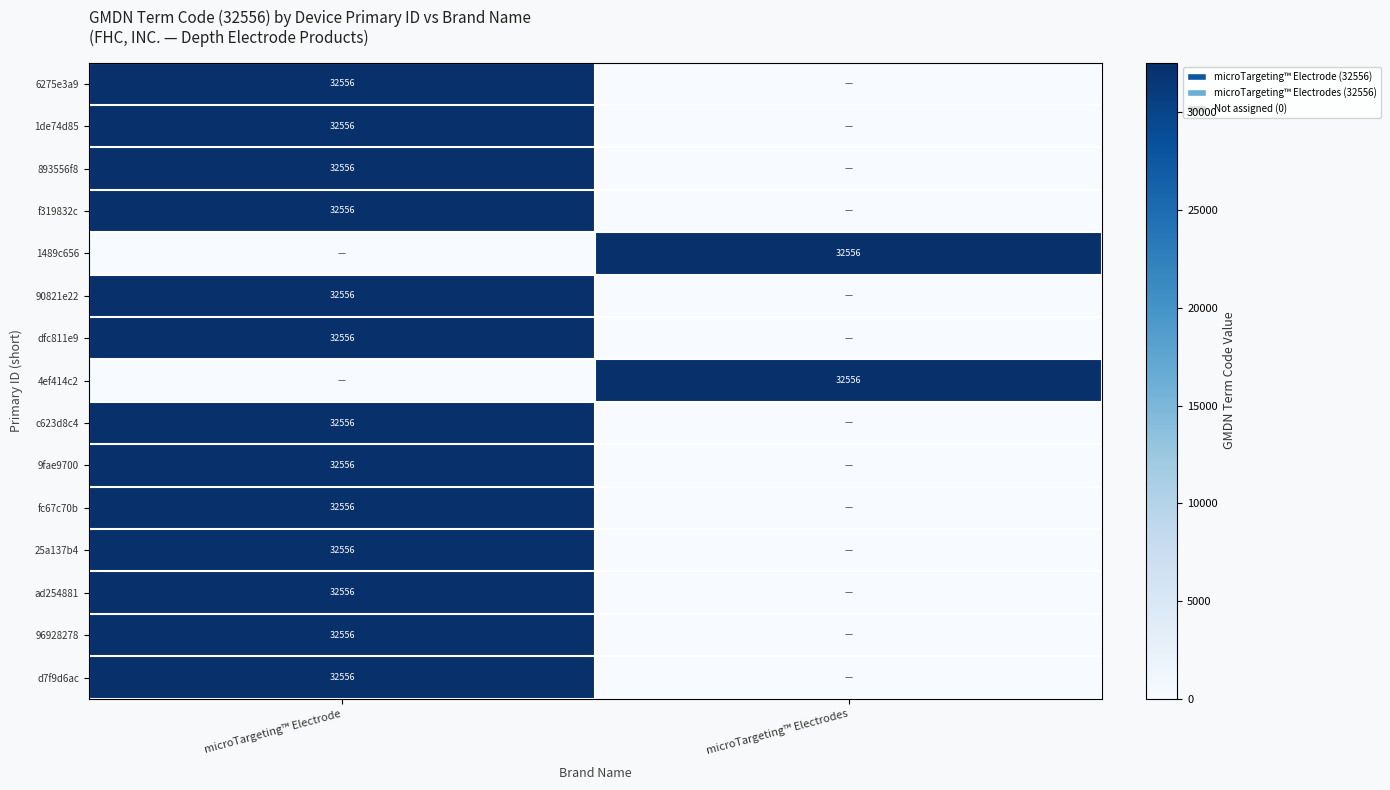

At how many categories does at least one series exceed 21138?

2